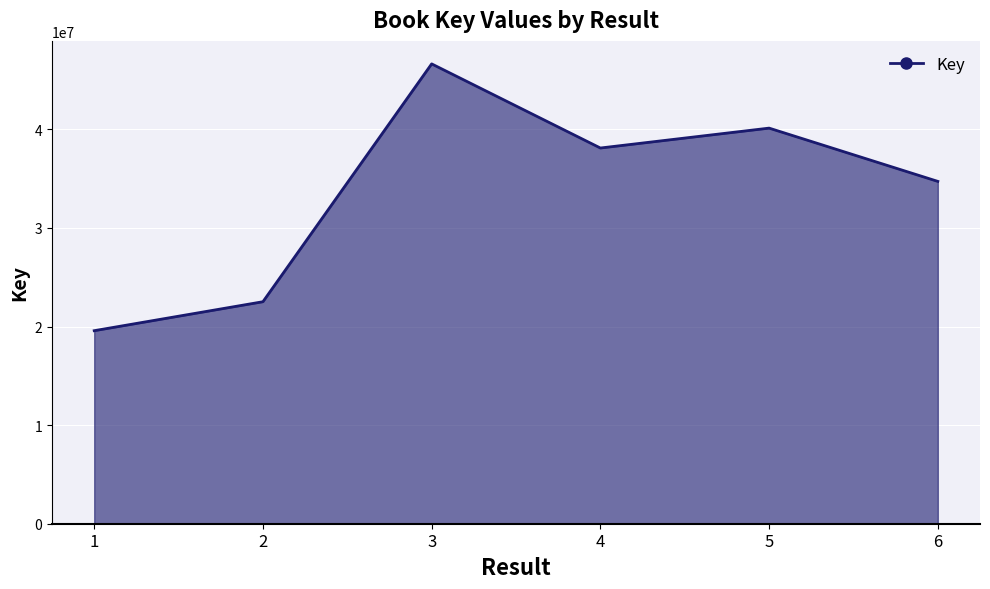

Where is the data nearest to the value 33112597?

6